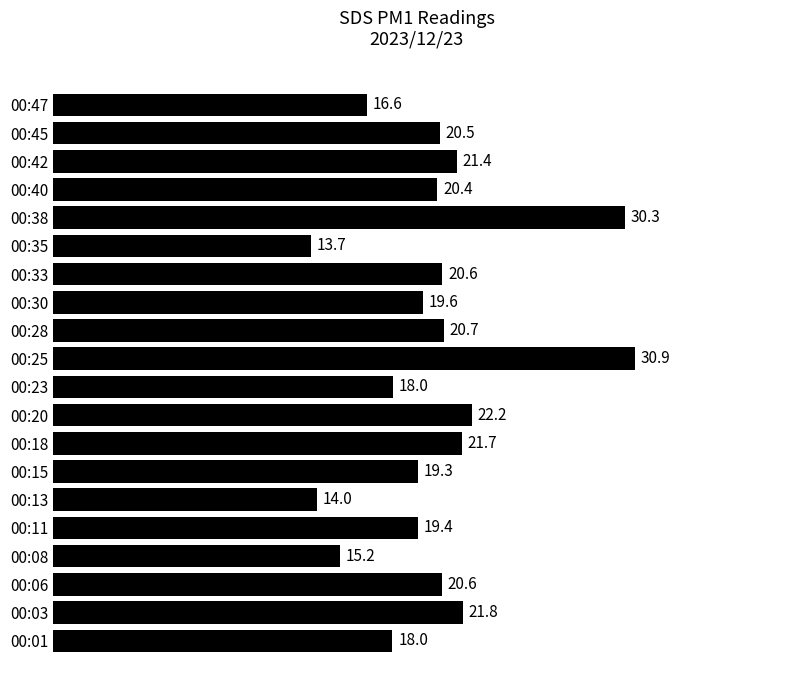

The chart shows a value of 16.6 at 00:47. True or false?

True